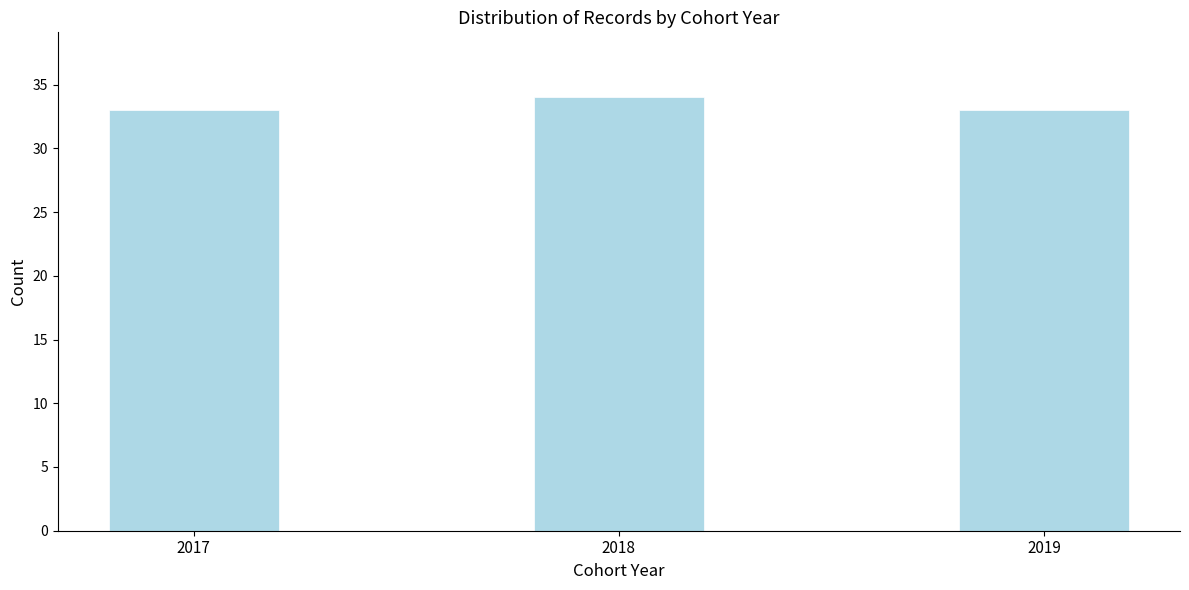

Reading left to right, what are all the values shown in this chart?

33	34	33